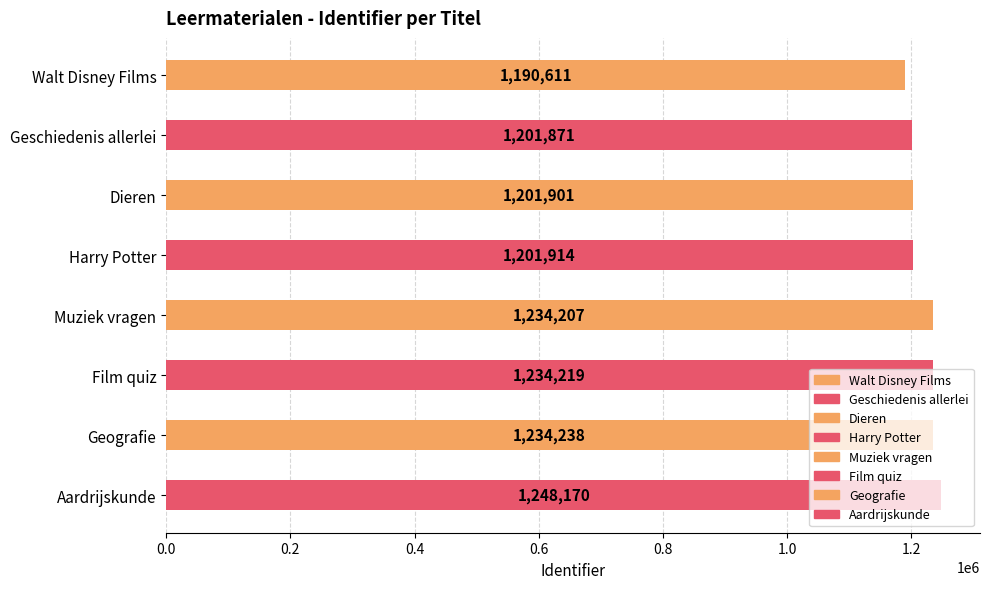

What is the label of the 4th bar from the top?

Harry Potter